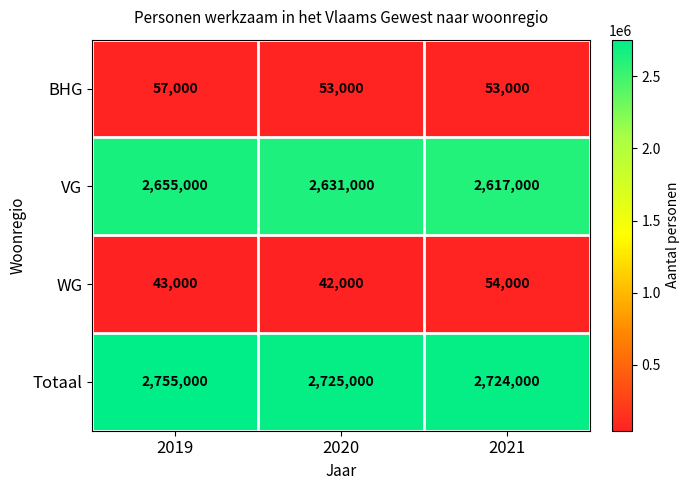

What is the sum of the BHG values at 2020 and 2021?

106000